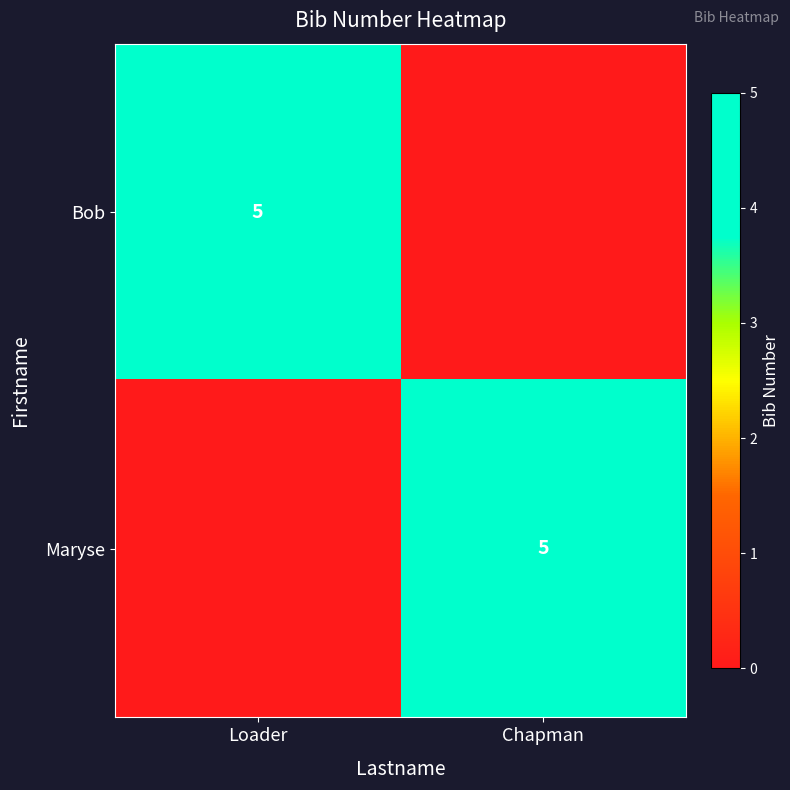

True or false: Bob has a value of 5 at Loader.

True